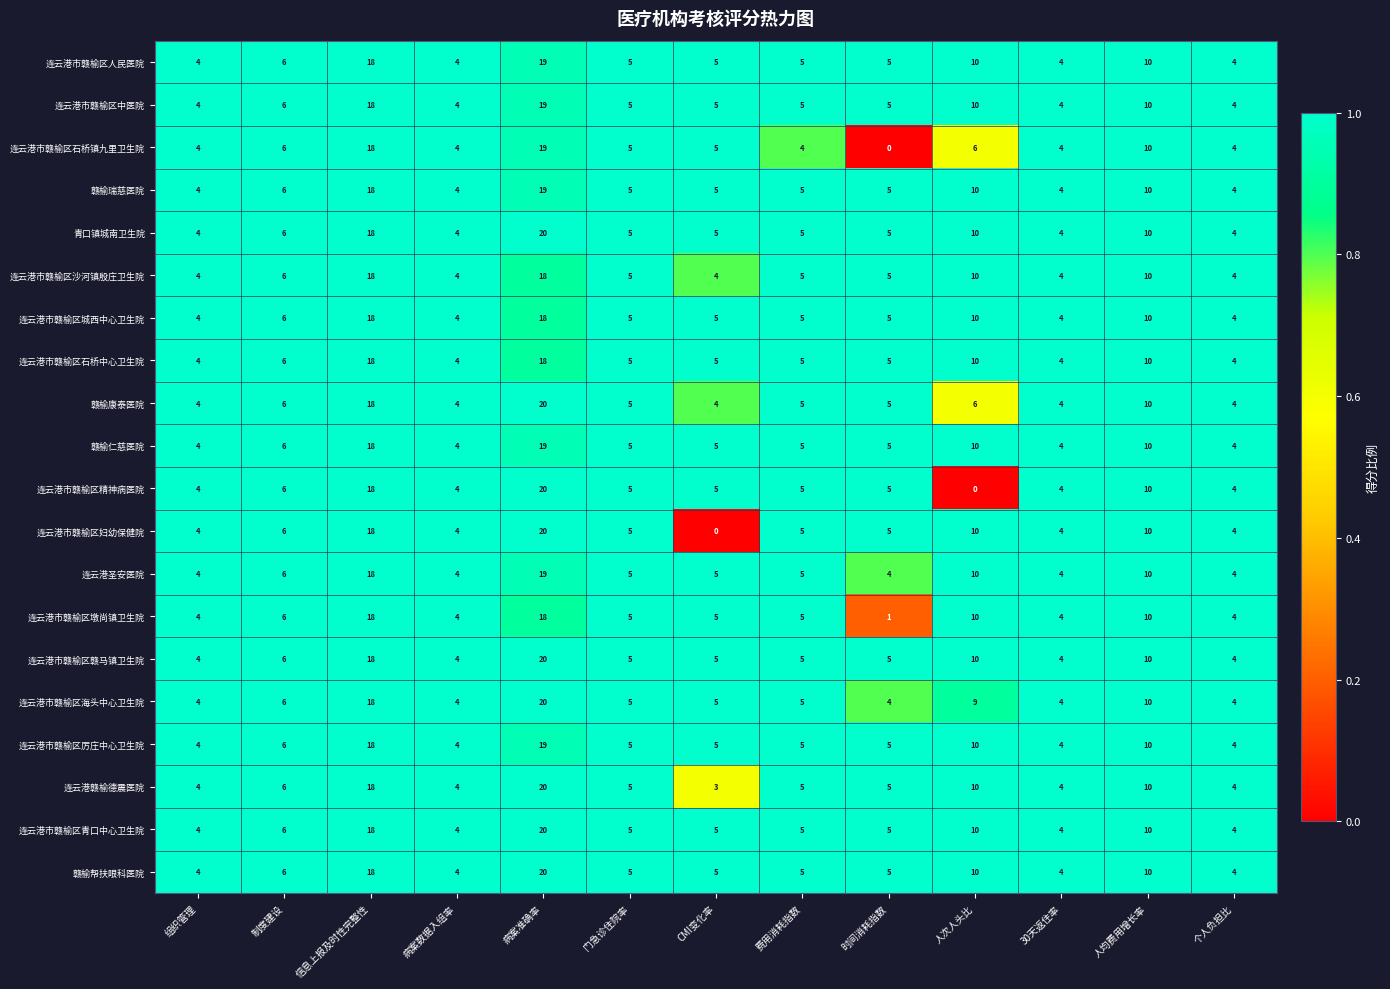

At which category is the sum across all series the highest?

病案准确率